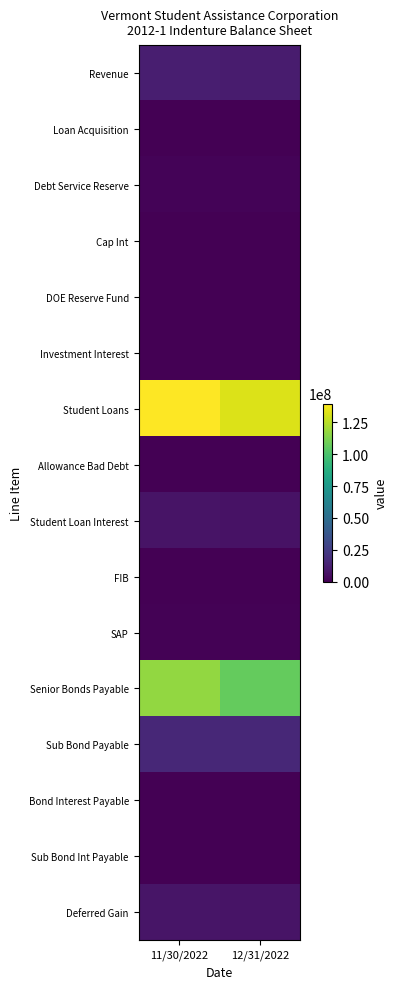

Which series has the largest range (max minus min)?

Senior Bonds Payable